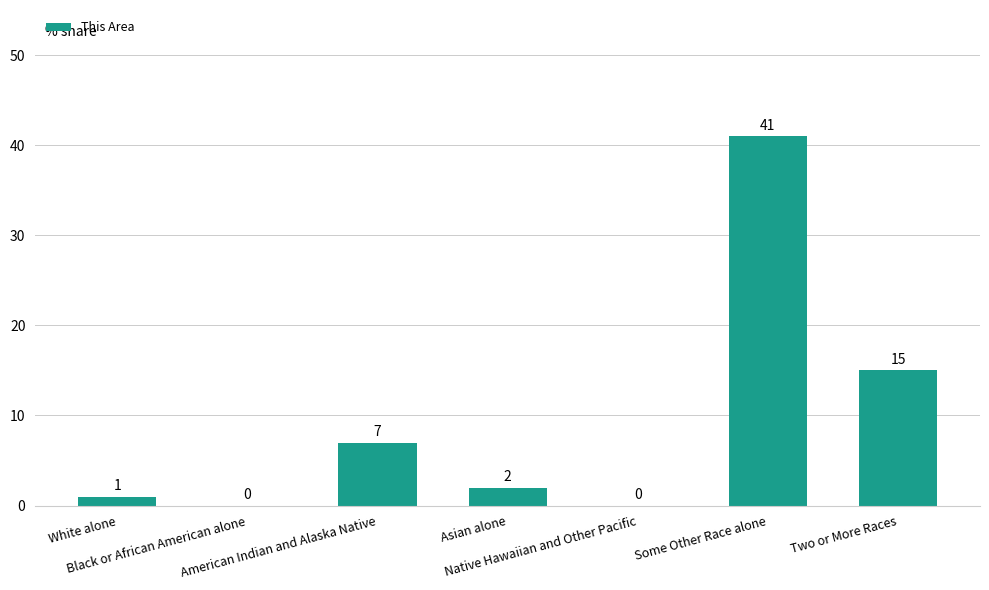

Read the value at Asian alone.

2